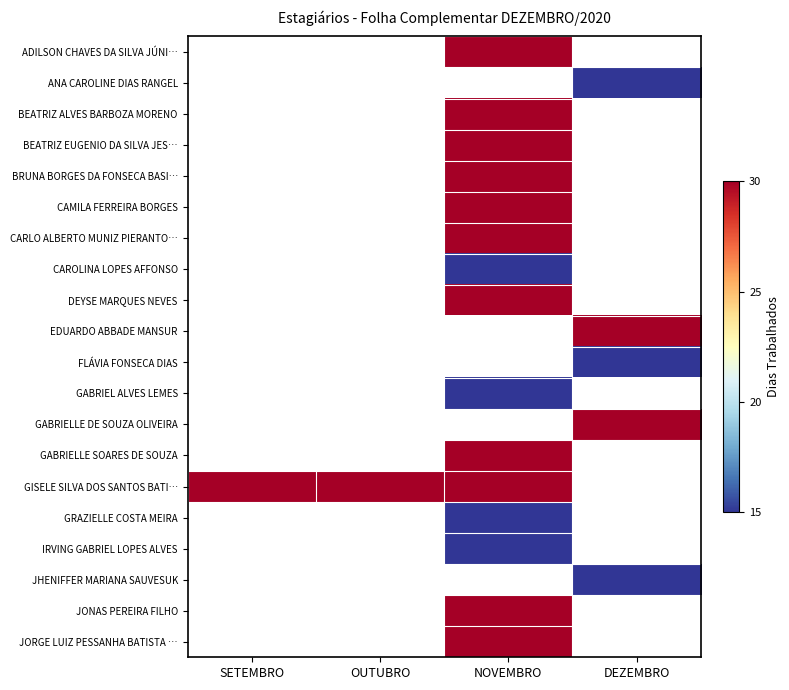

The value of ANA CAROLINE DIAS RANGEL at DEZEMBRO is 15.0. True or false?

True